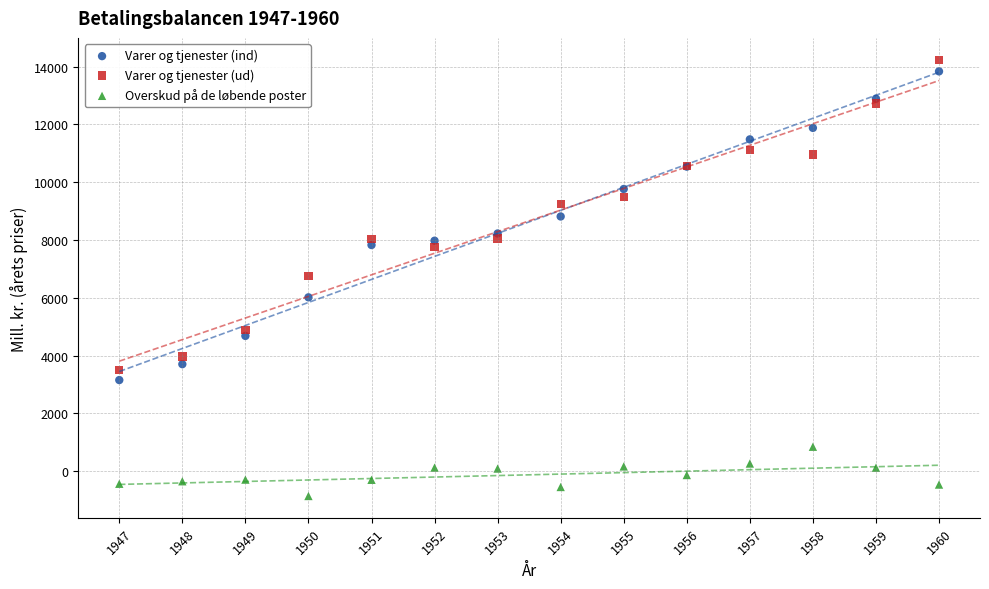

Which series contains the lowest Y value?

Overskud på de løbende poster